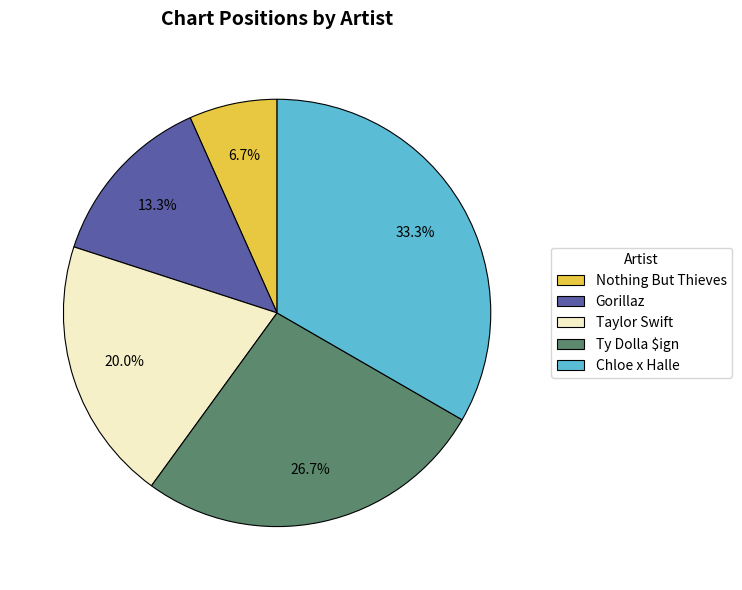

Does Gorillaz account for over 50% of the chart?

No